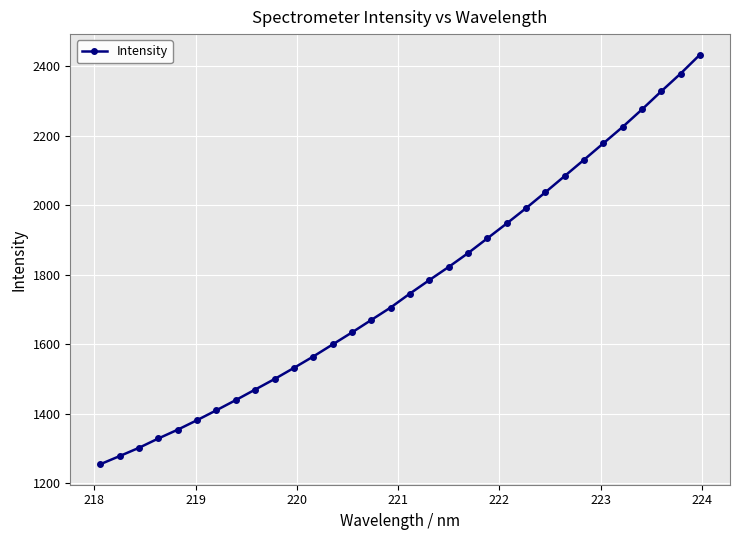

True or false: the data has more than 2 interior local peaks.

False